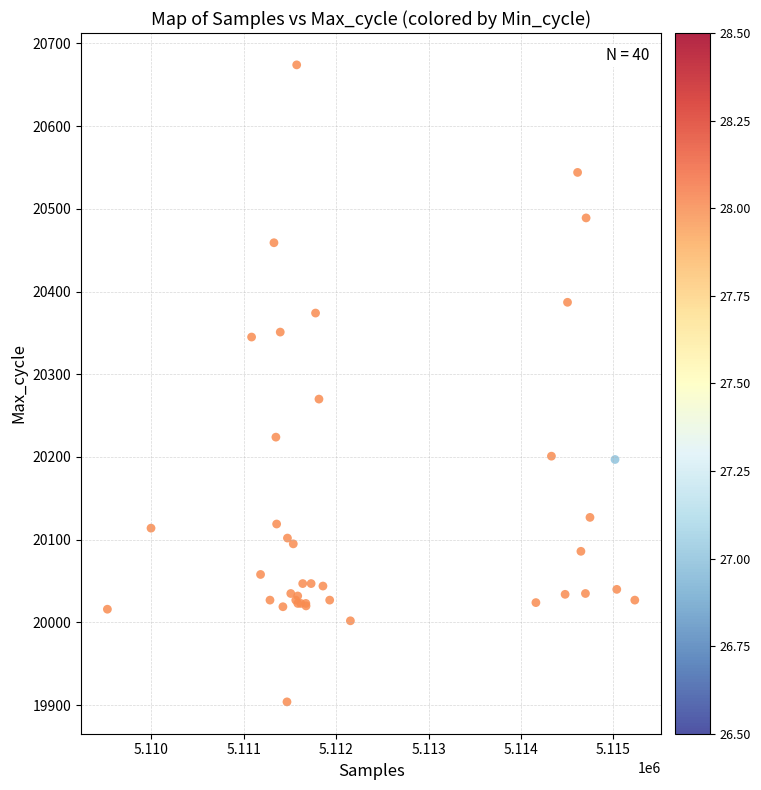

What Y value in the scatter plot is closest to 20289?

20270